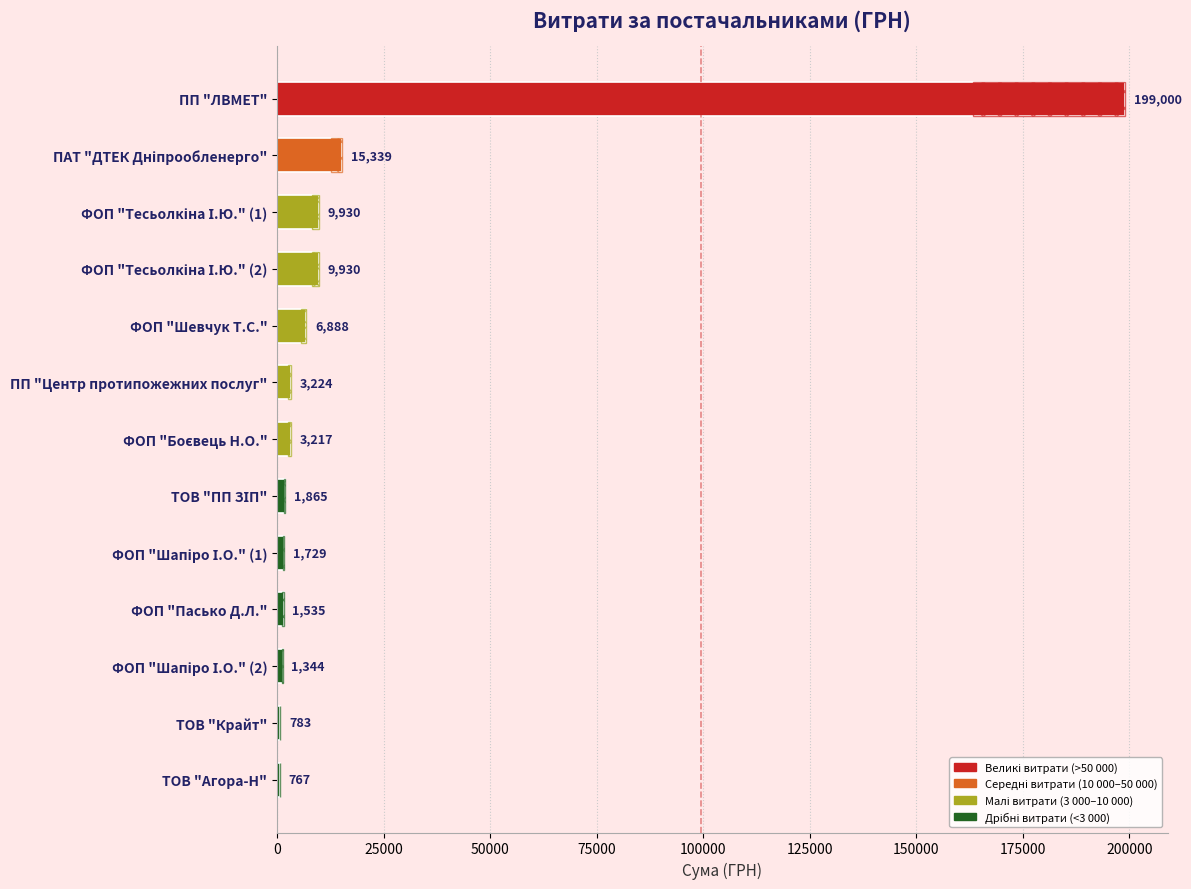

How many series are shown in this chart?

1